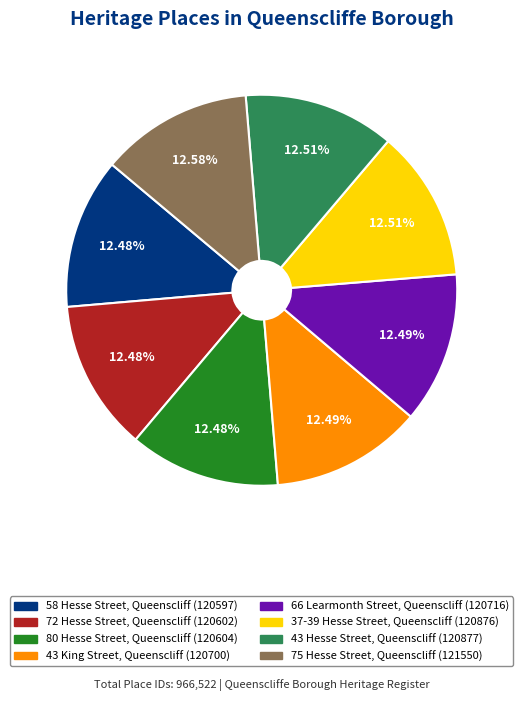

What is the ratio of the value at 37-39 Hesse Street, Queenscliff to the value at 58 Hesse Street, Queenscliff?

1.0